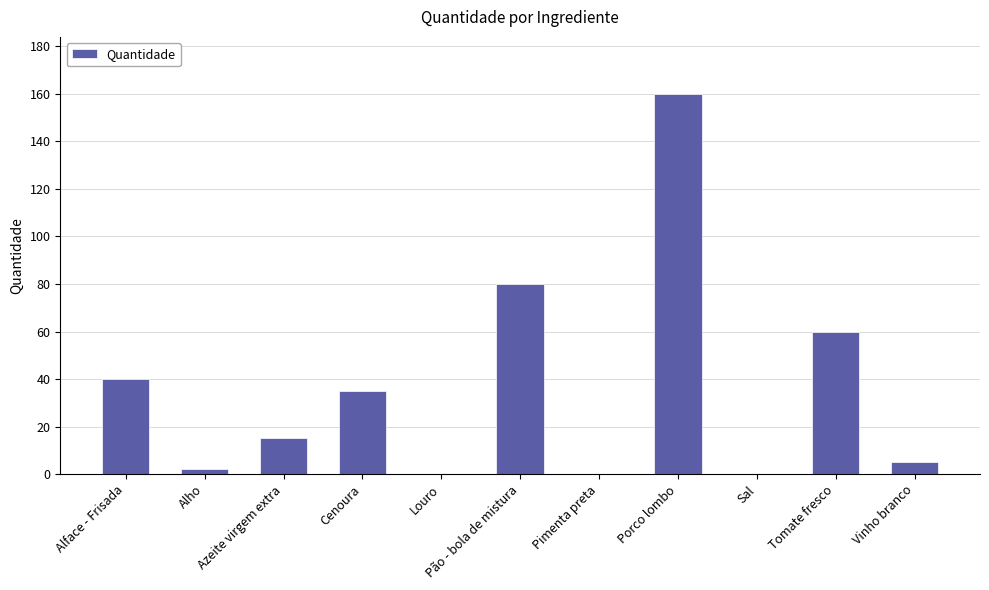

What is the sum of all values?

397.4